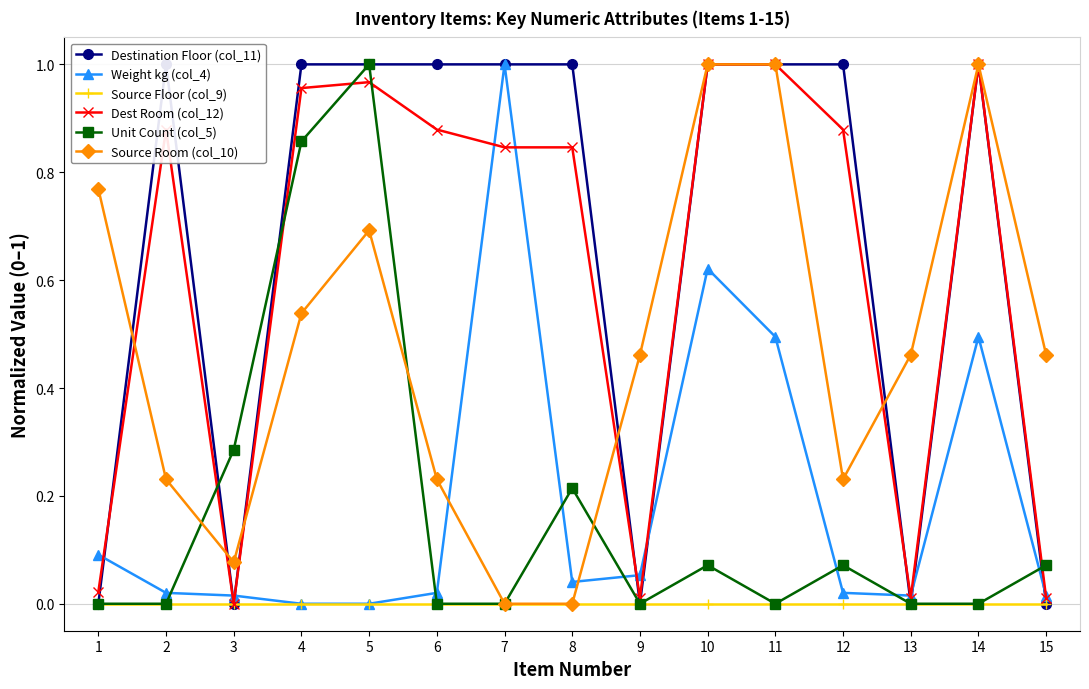

True or false: Unit Count (col_5) has a value of 0.4 at 1.

False